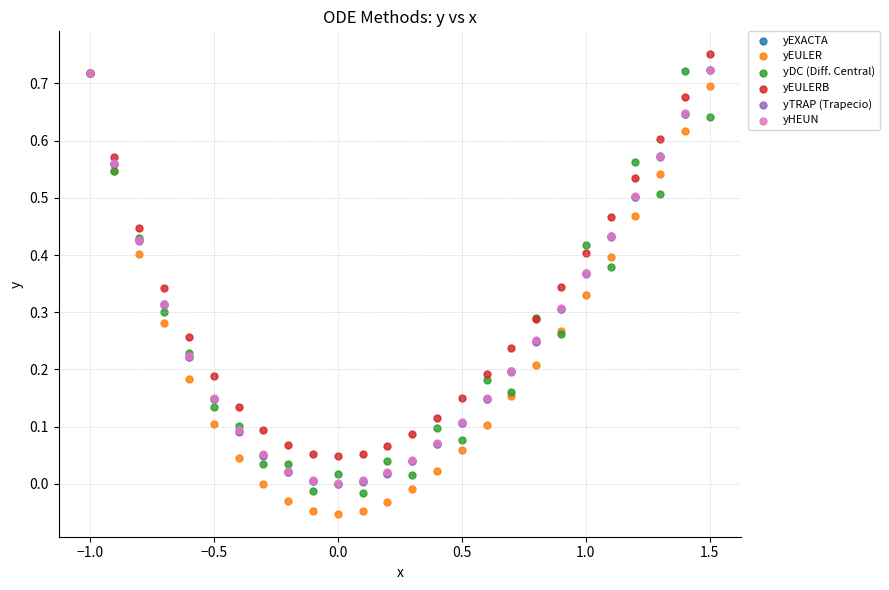

Which series contains the lowest Y value?

yEULER